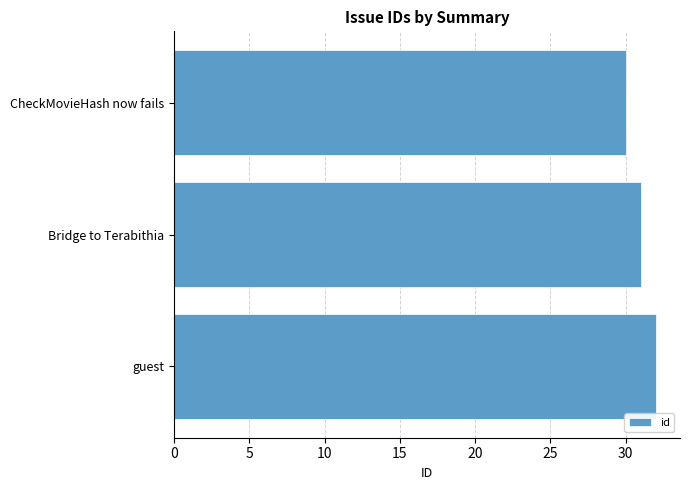

Approximately how many times larger is the value at Bridge to Terabithia compared to CheckMovieHash now fails?

1.0